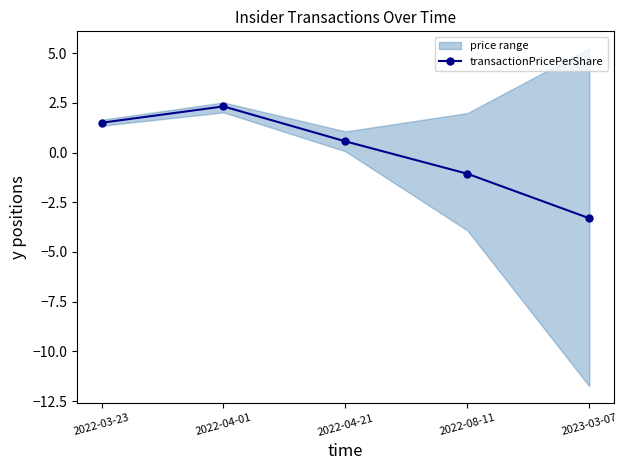

What is the difference between the second highest and second lowest values?

2.6